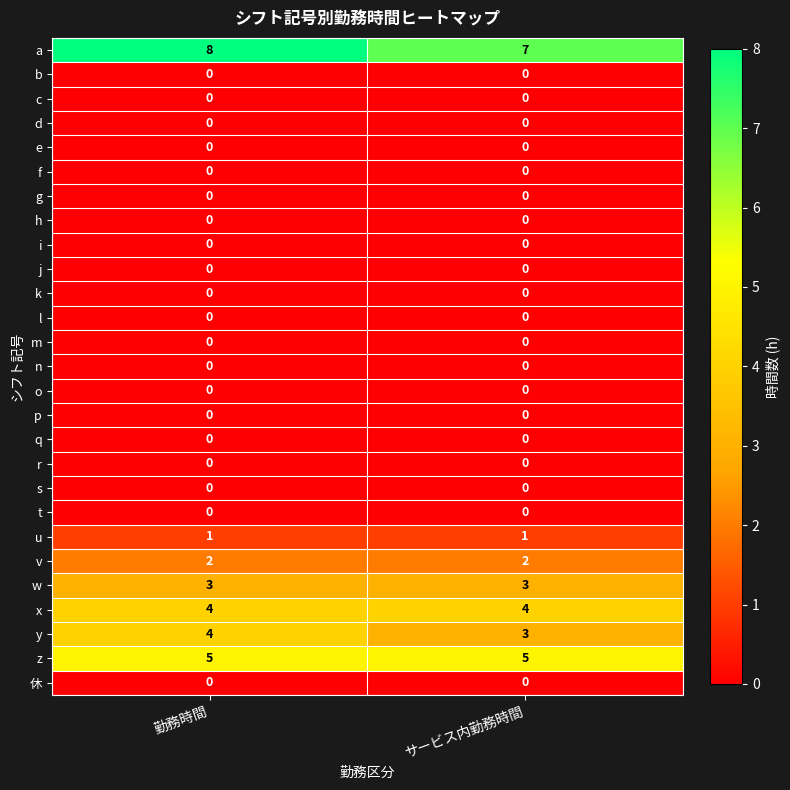

At how many categories does at least one series exceed 0?

2